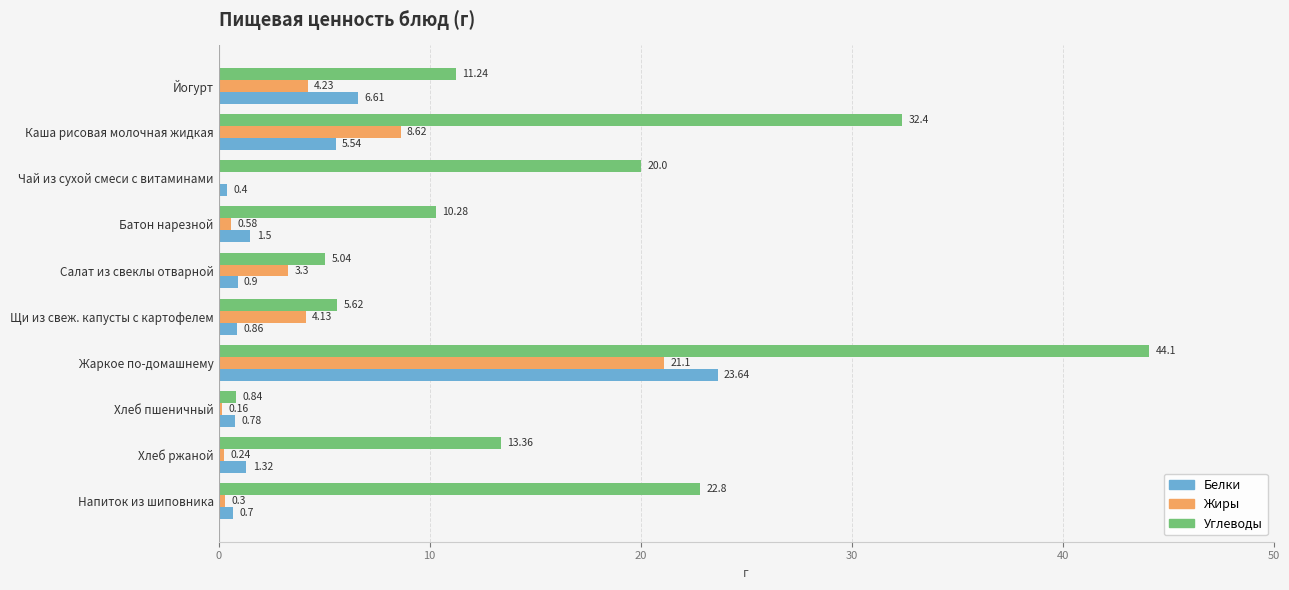

At which label is Белки closest to 12?

Йогурт